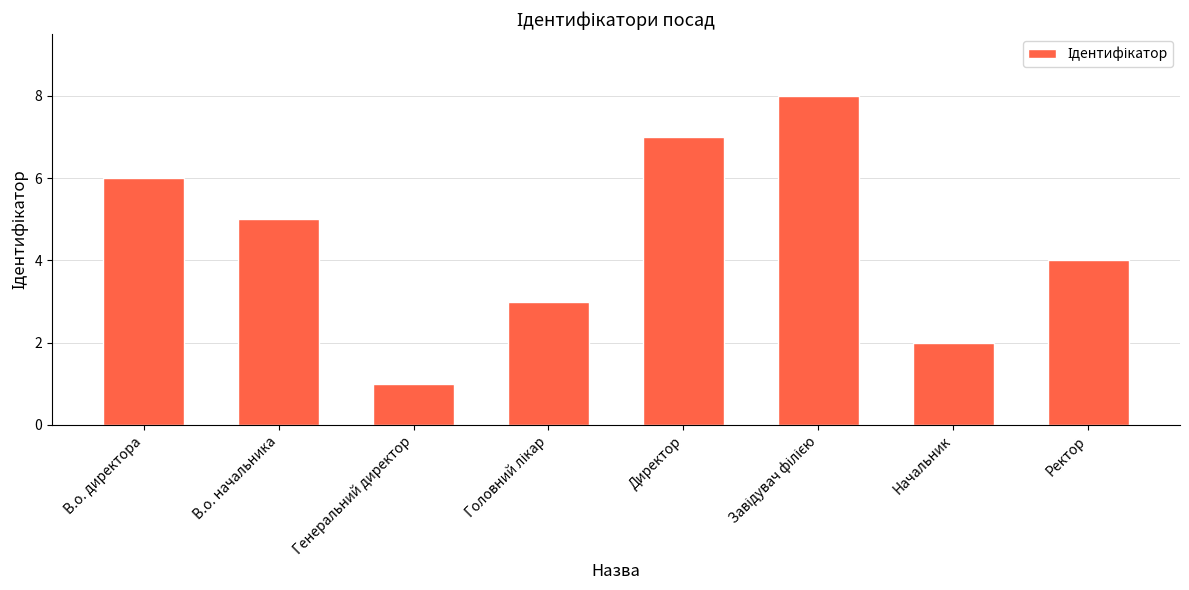

Reading left to right, what are all the values shown in this chart?

6	5	1	3	7	8	2	4